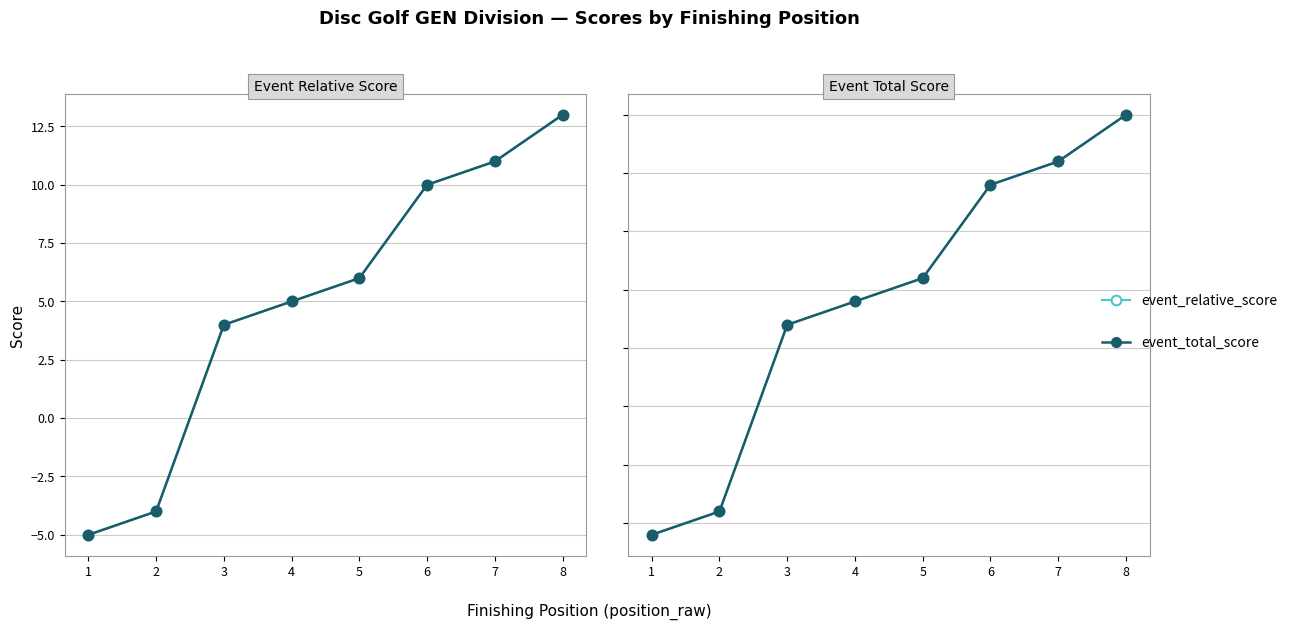

Which series has the widest spread of values?

event_relative_score